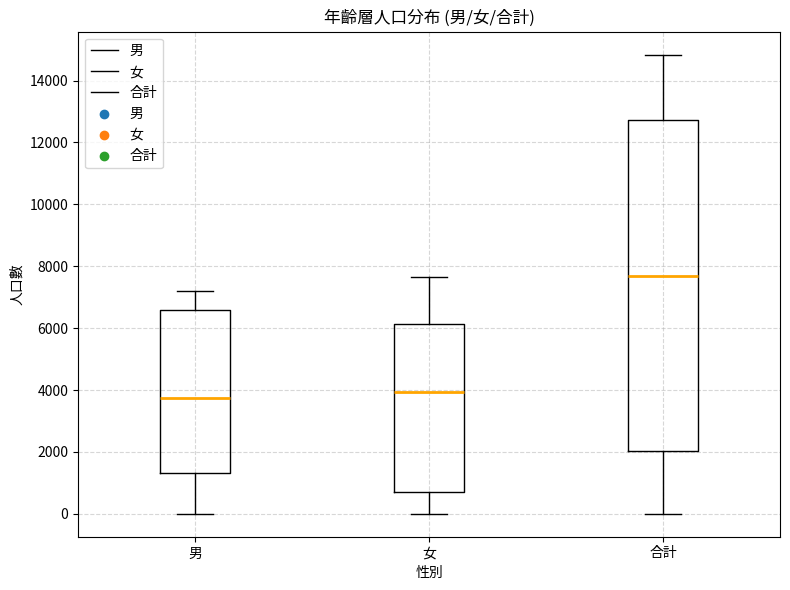

Reading left to right, transcribe this box plot: for each box, give where its median line is, the range the box spans, and where its two whiskers end, as read against the y-axis. The values are not printed on the chart, so give them approximately, as read against the axis.

男: median 3800, box 1400 to 6600, whiskers 0 to 7200
女: median 4000, box 800 to 6200, whiskers 0 to 7600
合計: median 7600, box 2000 to 12800, whiskers 0 to 14800